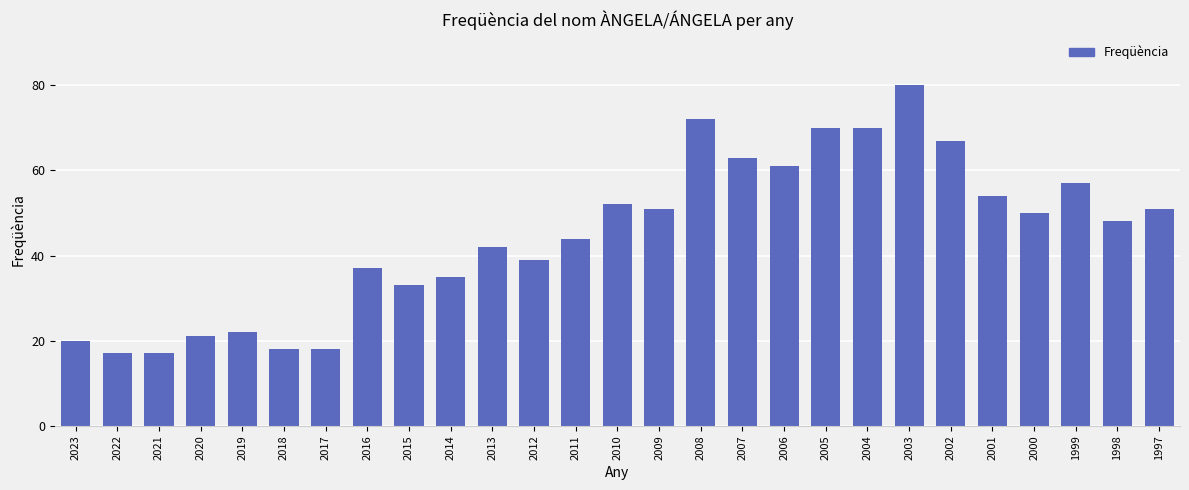

What is the value of the 13th bar from the left?

44